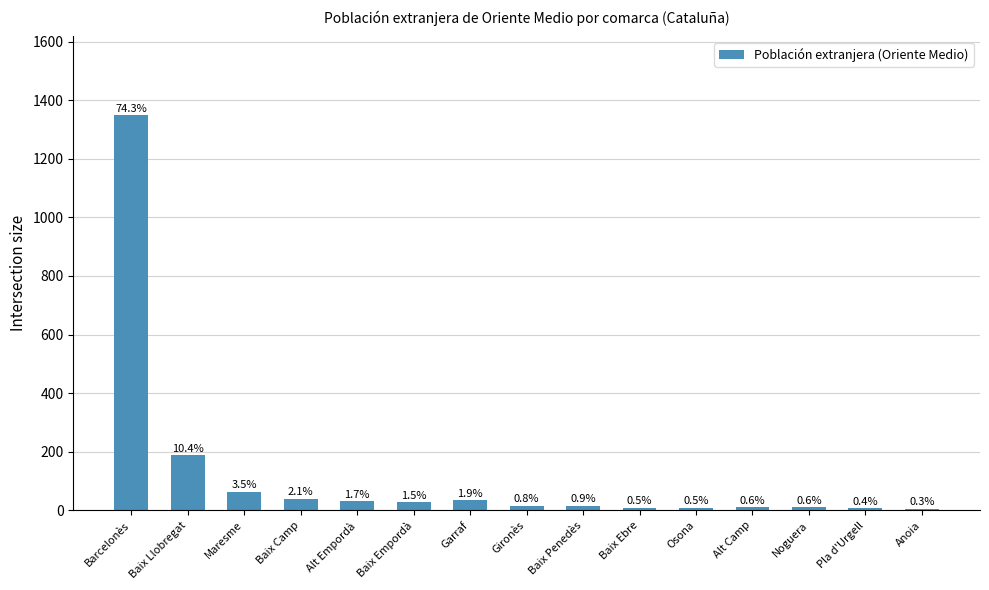

Reading left to right, transcribe all the data shown in this chart.

1348	188	63	39	31	27	35	15	16	9	9	11	10	7	6